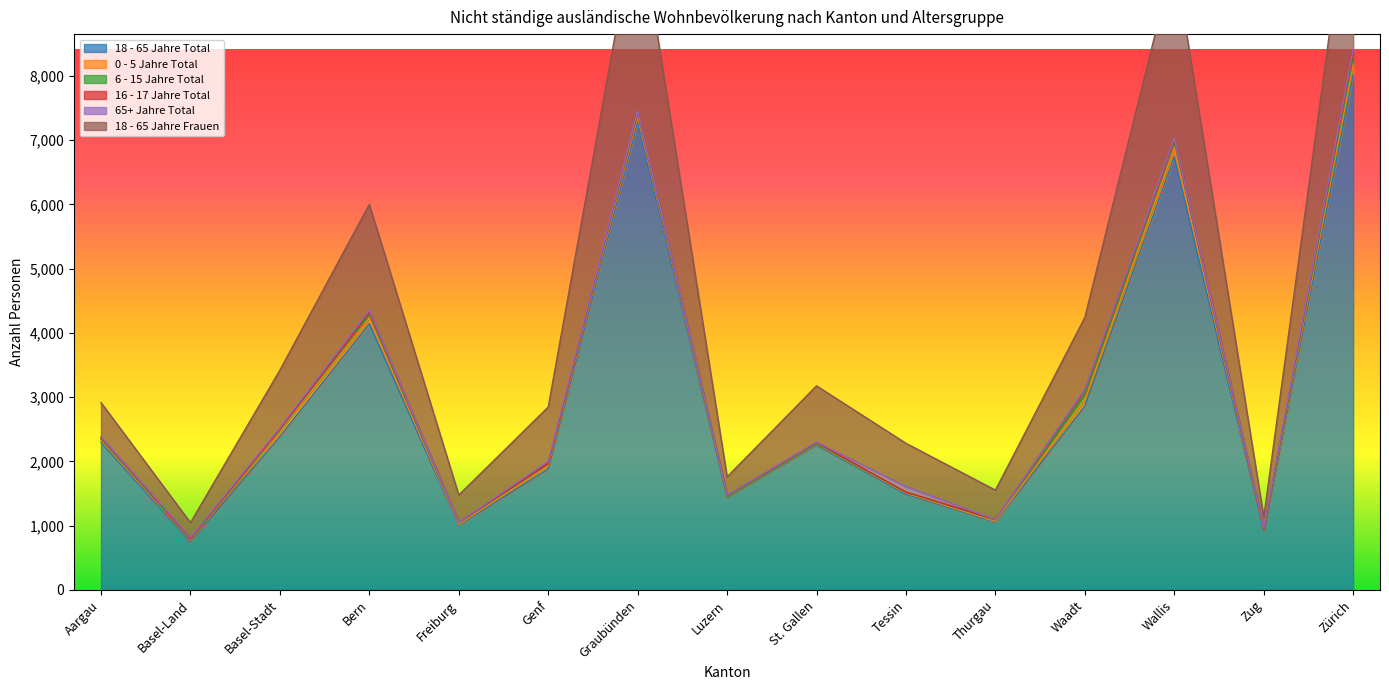

What is the minimum value for 18 - 65 Jahre Total?

748